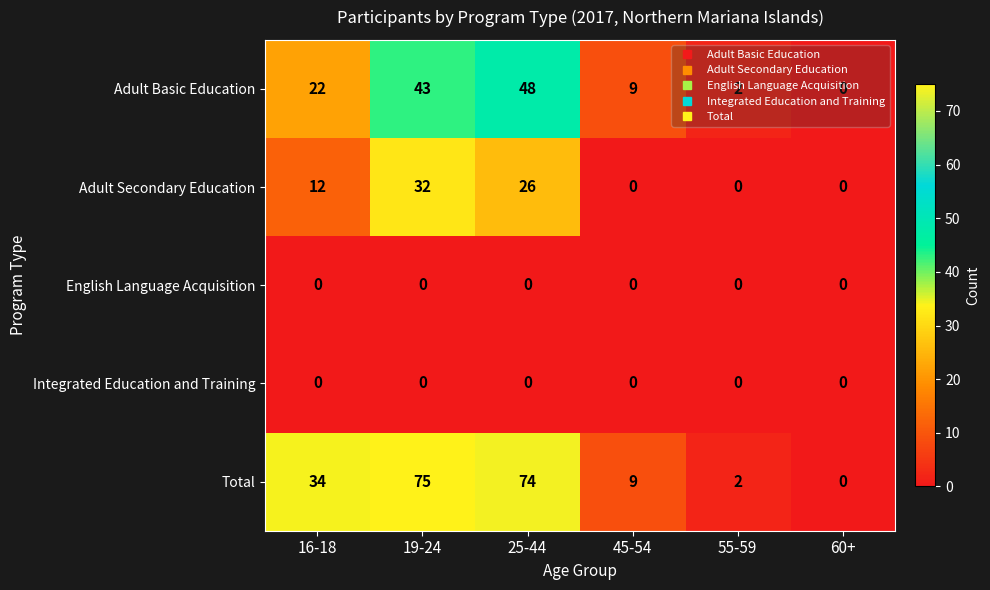

The value of Total at 45-54 is 9. True or false?

True